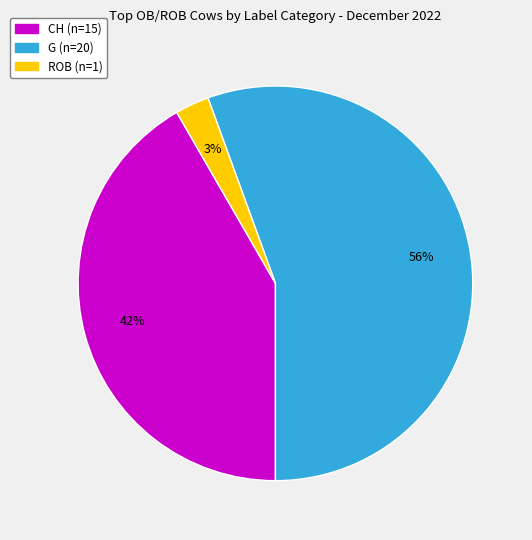

Is there a majority slice in this chart?

Yes